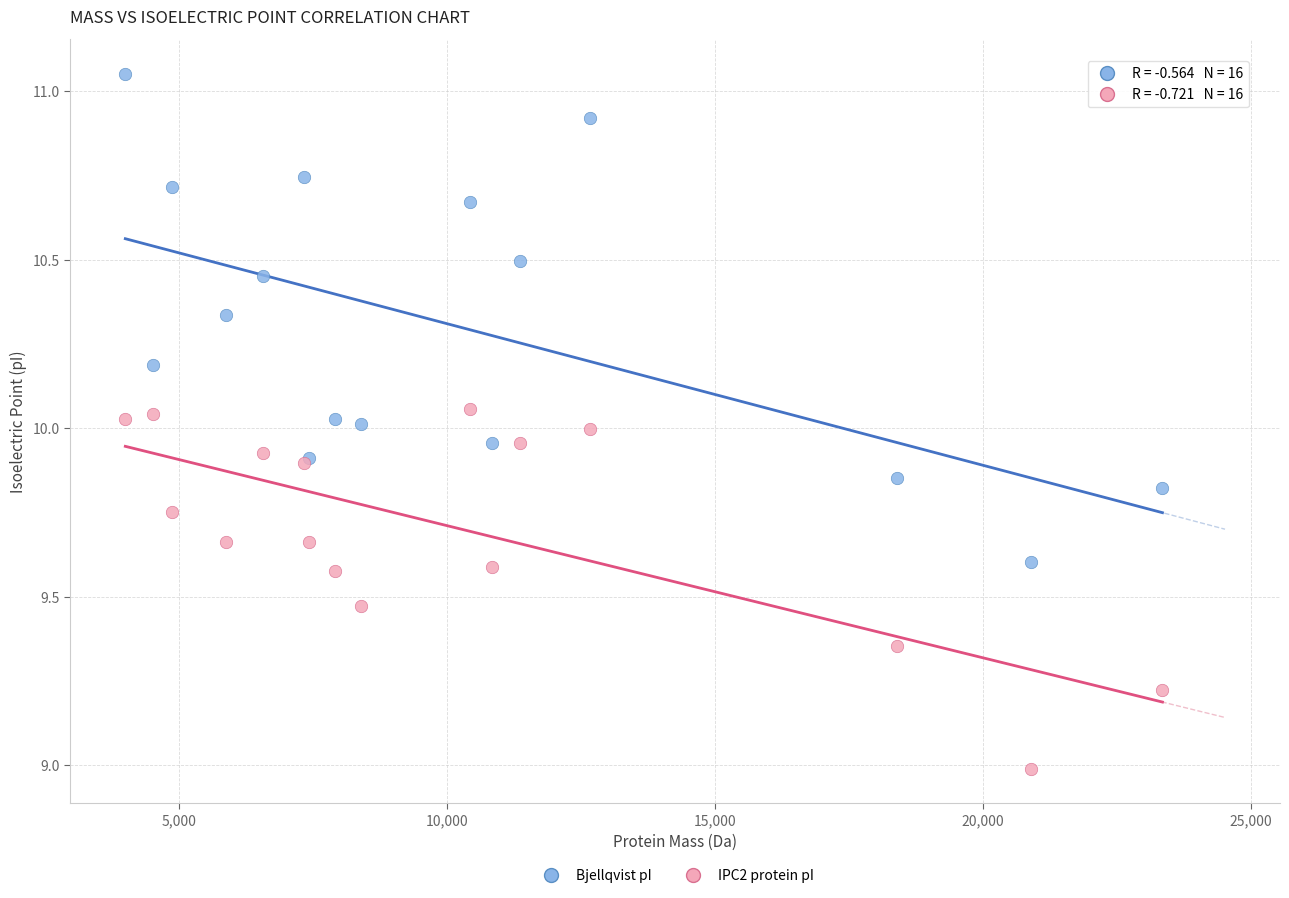

What is the X range (max minus min) for the scatter plot?

19354.5